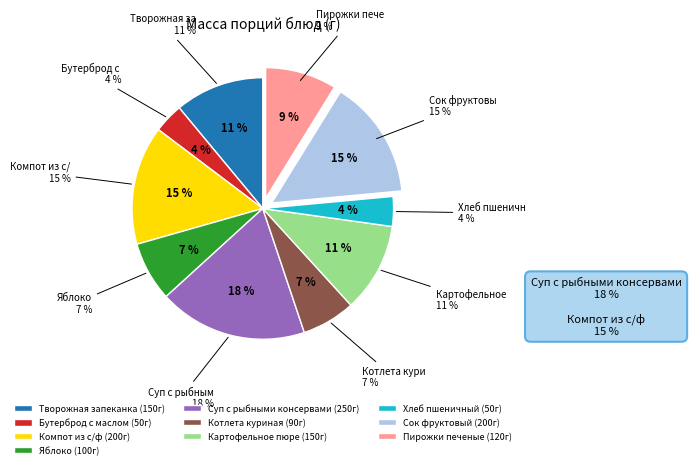

How many segments does this pie chart have?

10